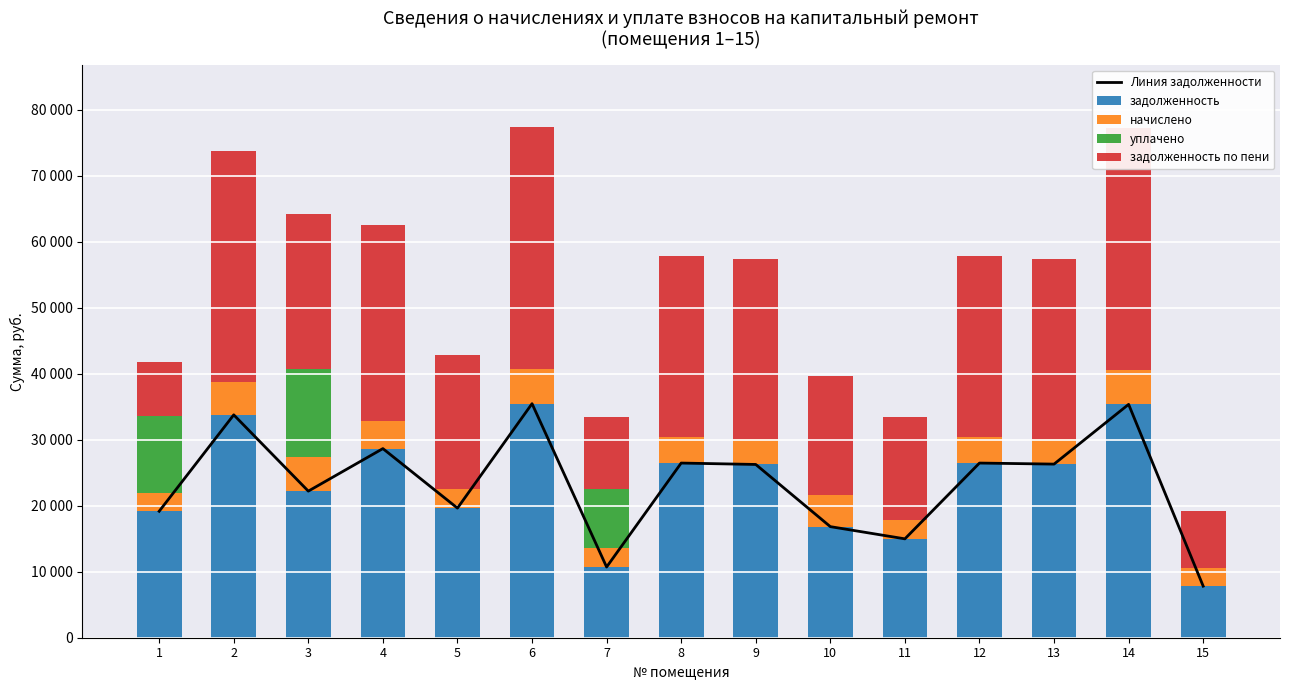

Which series has the widest spread of values?

задолженность по пени